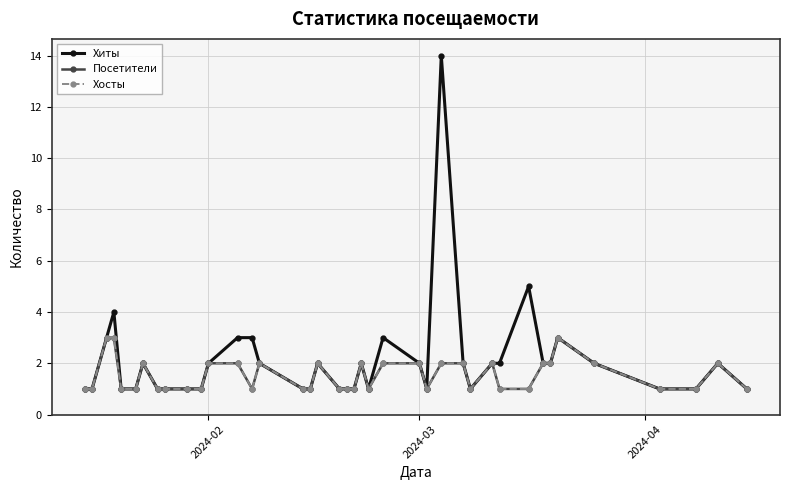

Which series has the largest total across all categories?

Хиты